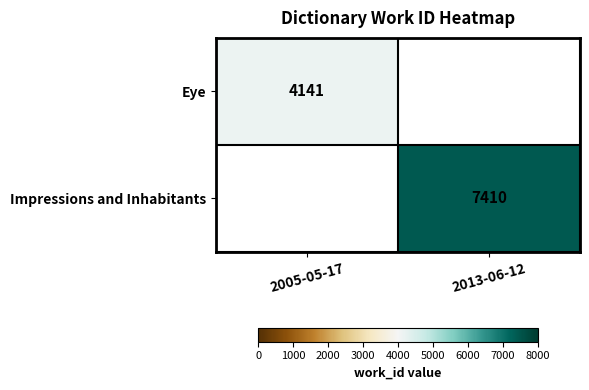

True or false: Impressions and Inhabitants has a value of 7410 at 2013-06-12.

True